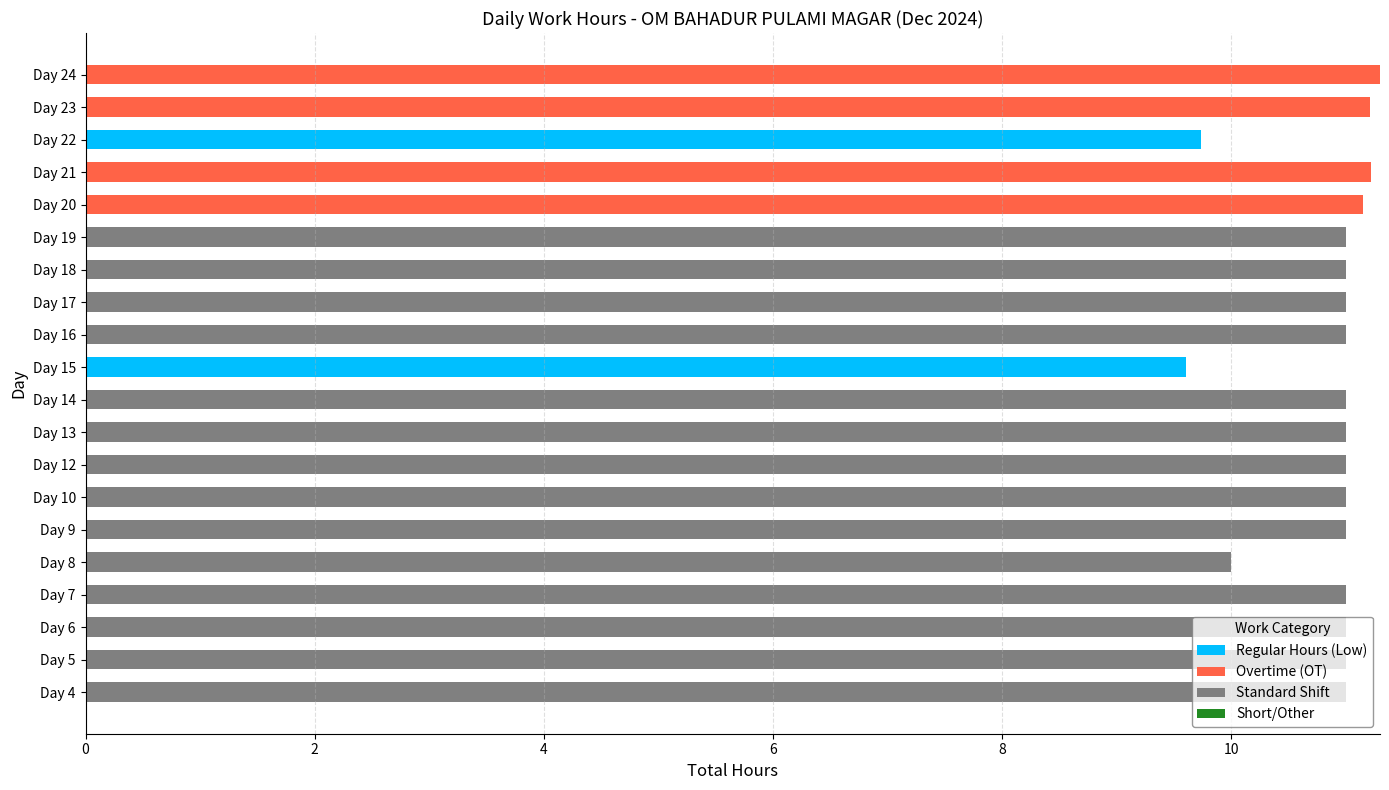

Count the number of data series in this chart.

3